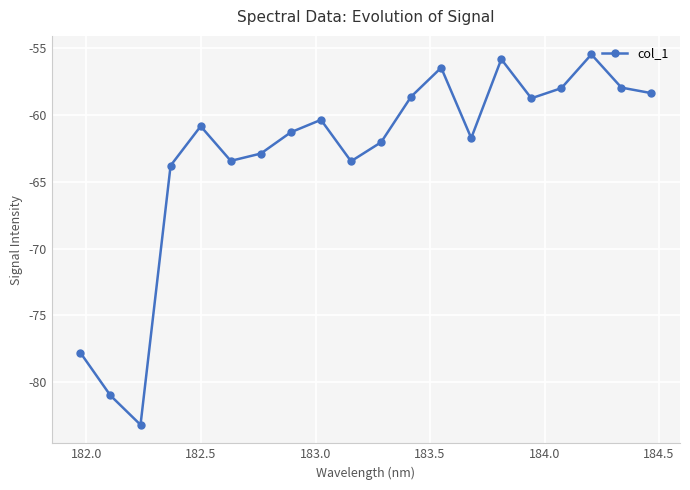

What is the value of the 18th point from the left?

-55.5